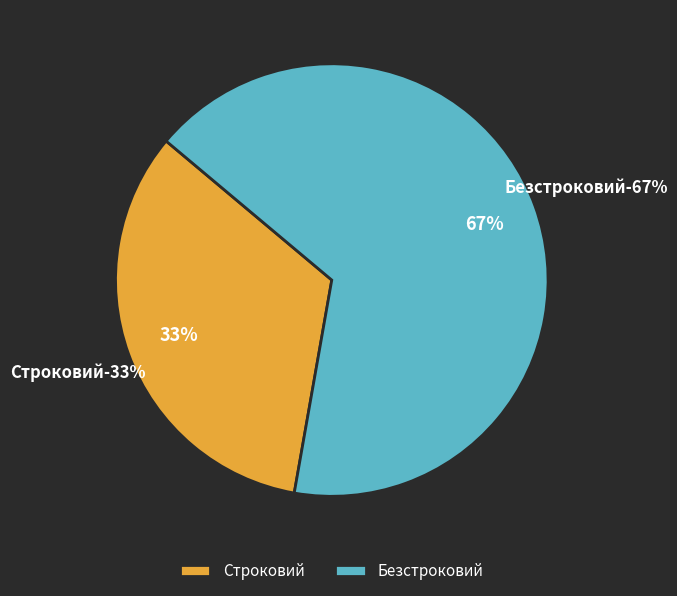

Which slice is the largest?

Безстроковий